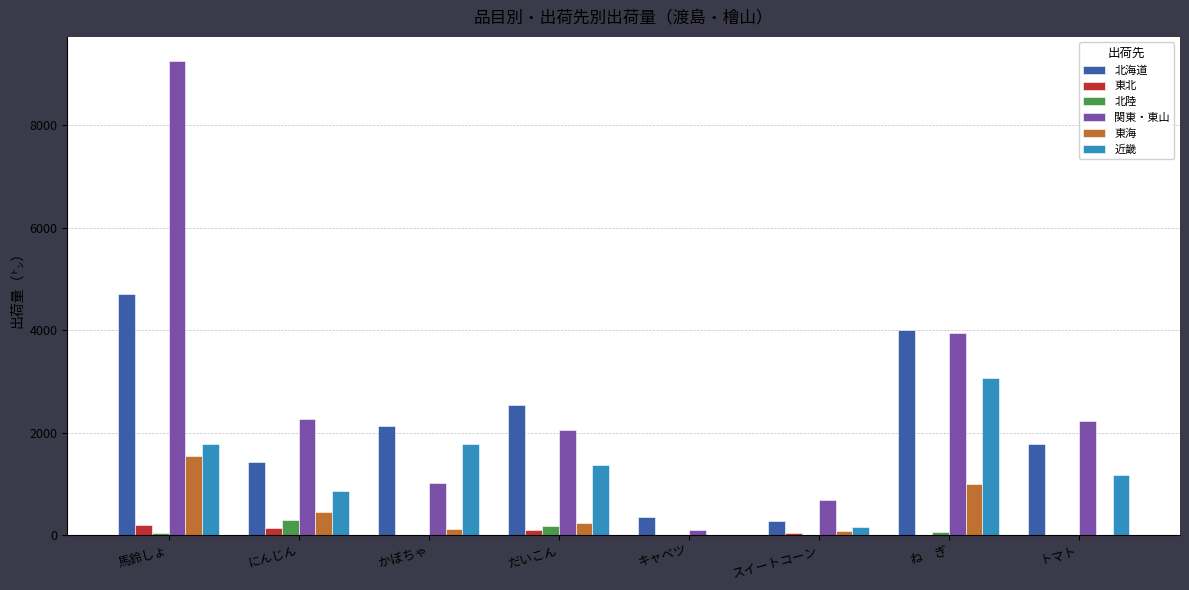

Which series has the largest range (max minus min)?

関東・東山